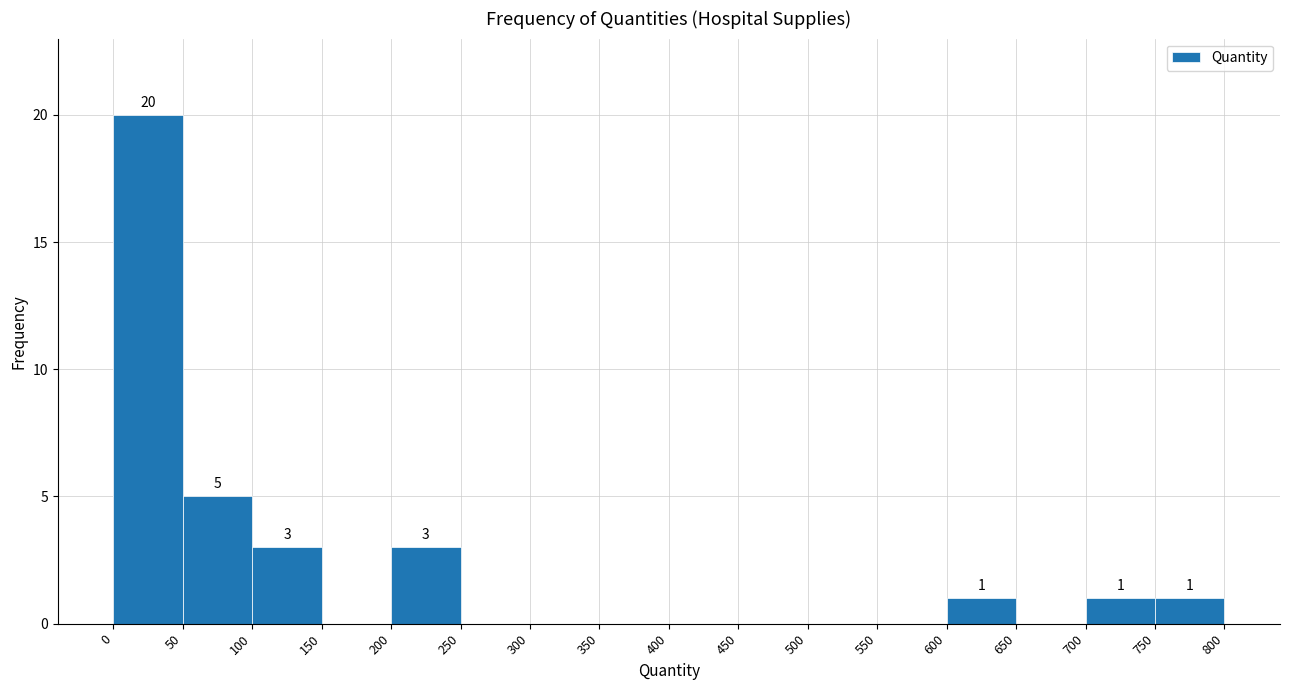

Which range on the x-axis has the tallest bar?

0 to 50